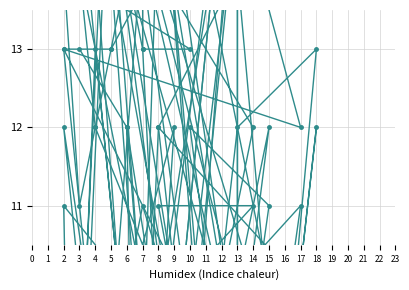

How many times do C7 and C11 cross each other?

13